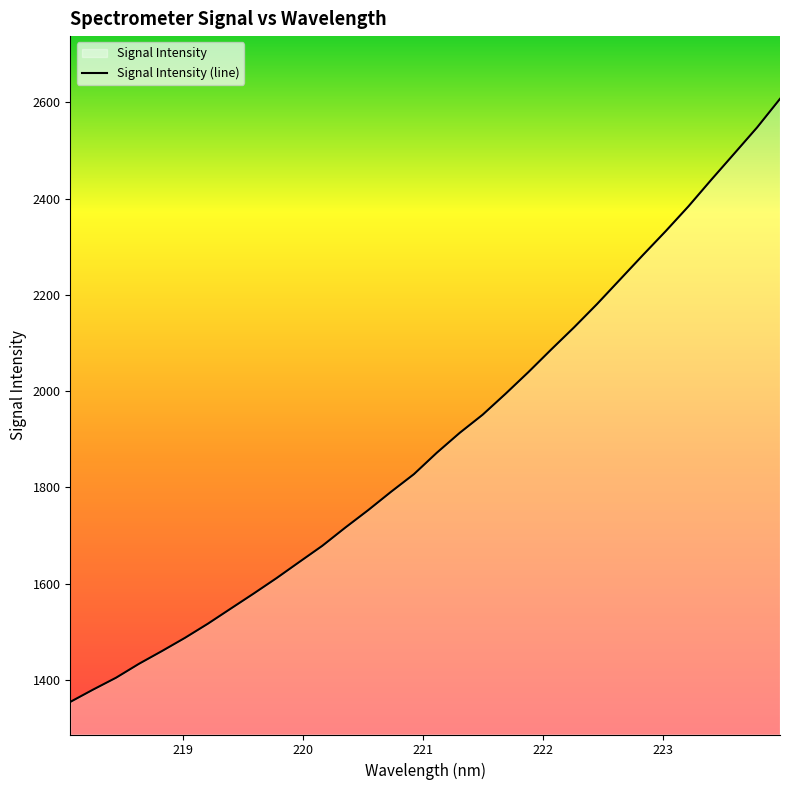

What is the difference between the maximum and minimum values?

1253.1